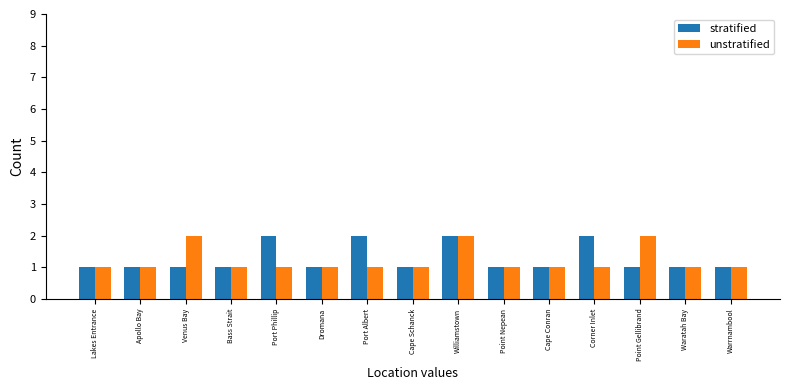

True or false: stratified has a value of 1 at Cape Schanck.

True